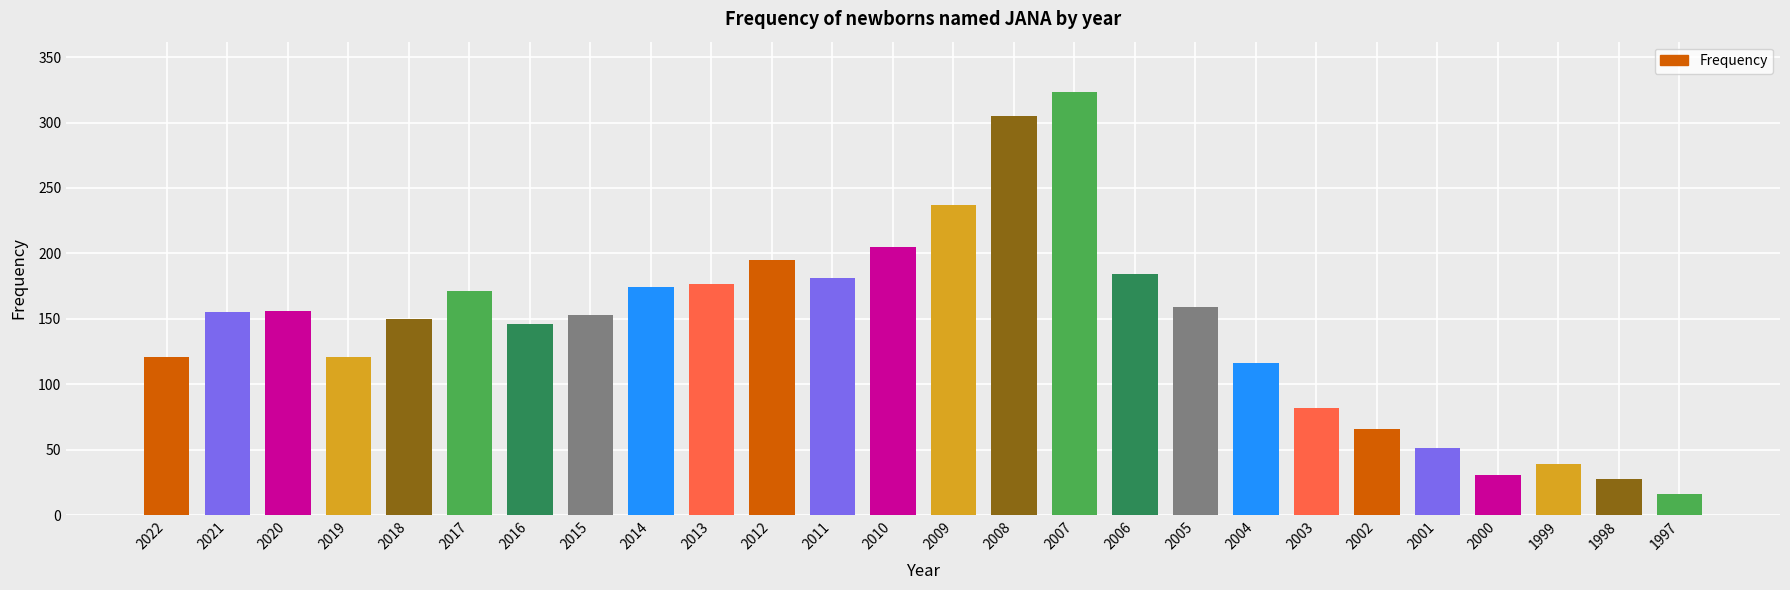

How many series are shown in this chart?

1